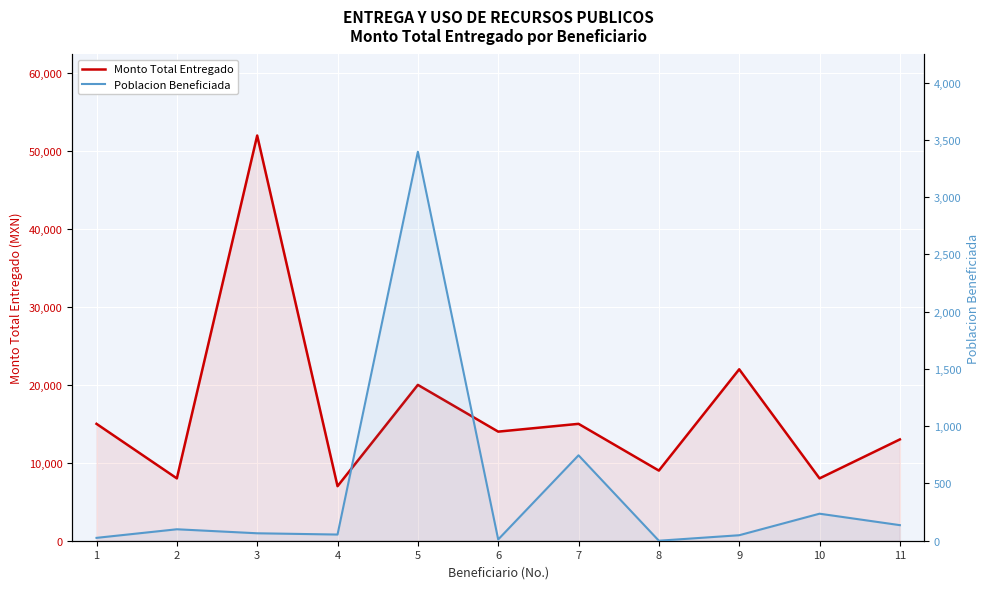

How many interior local valleys does the Monto Total Entregado series have?

5